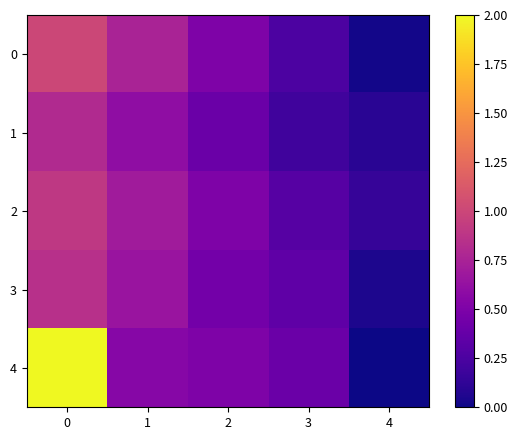

Reading left to right, list all the values displayed in this chart.

0: 0=1.0	1=0.8	2=0.5	3=0.2	4=0.0
1: 0=0.8	1=0.6	2=0.4	3=0.2	4=0.1
2: 0=0.9	1=0.7	2=0.5	3=0.3	4=0.1
3: 0=0.8	1=0.7	2=0.5	3=0.3	4=0.1
4: 0=2.0	1=0.6	2=0.5	3=0.4	4=0.0